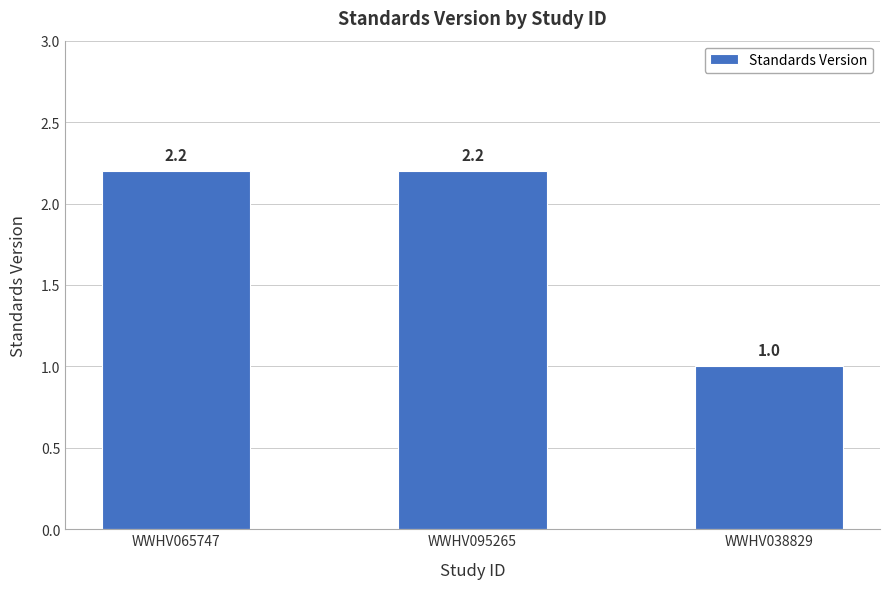

How many distinct data groups are displayed?

1